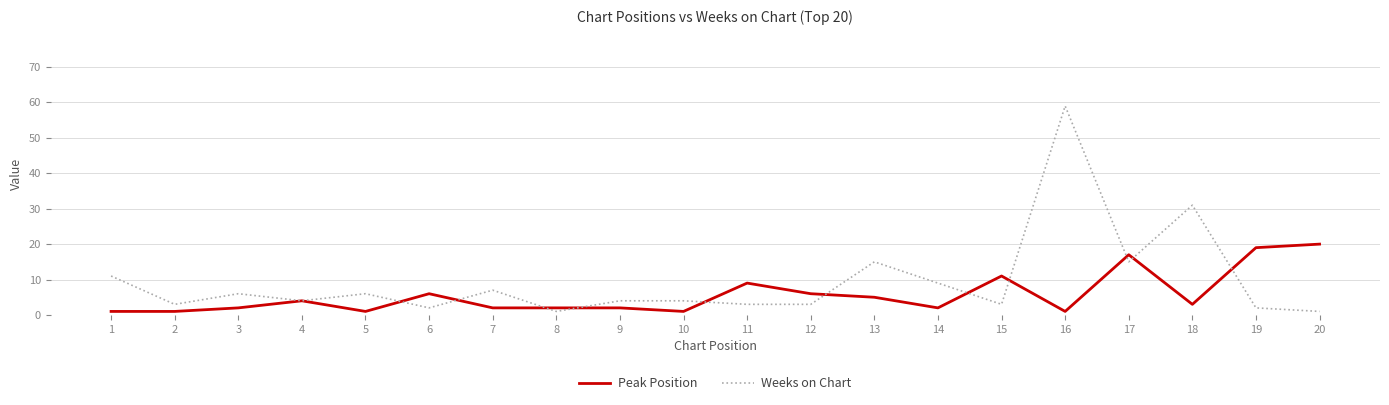

Which series has the largest range (max minus min)?

Weeks on Chart